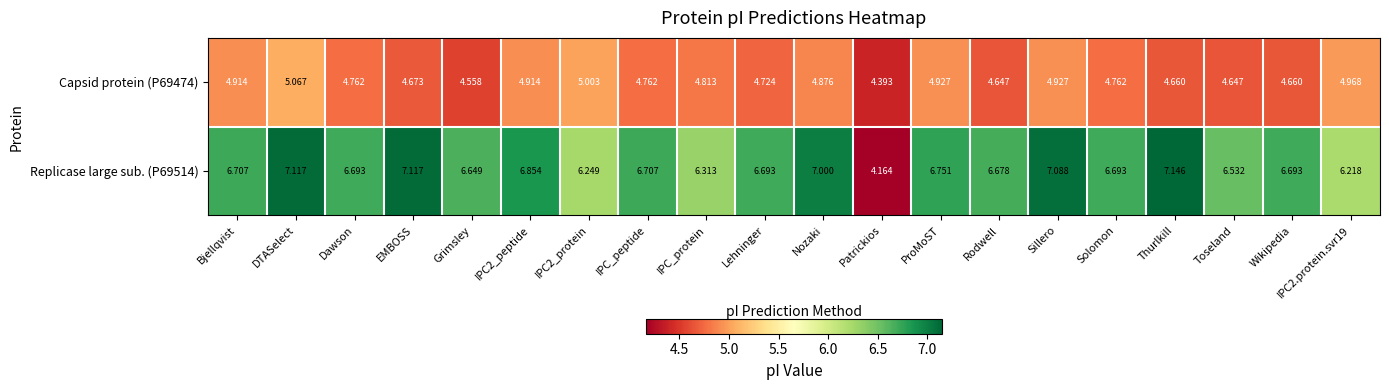

Where is Capsid protein (P69474) nearest to the value 4?

Patrickios